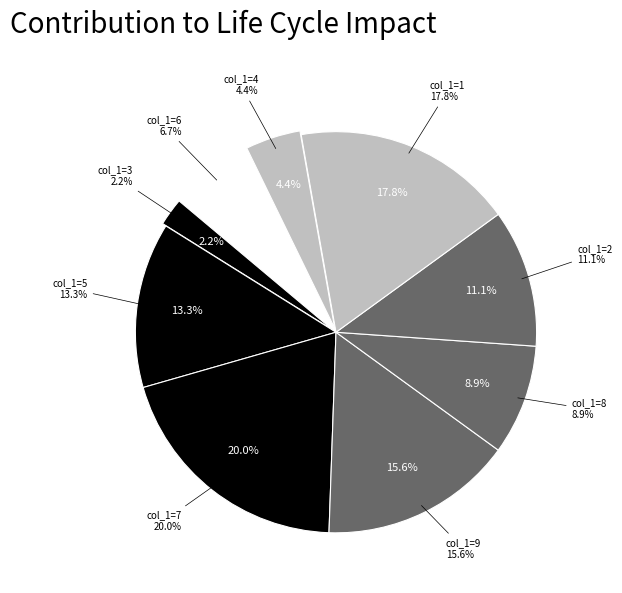

What portion of the pie excludes 4?

95.7%